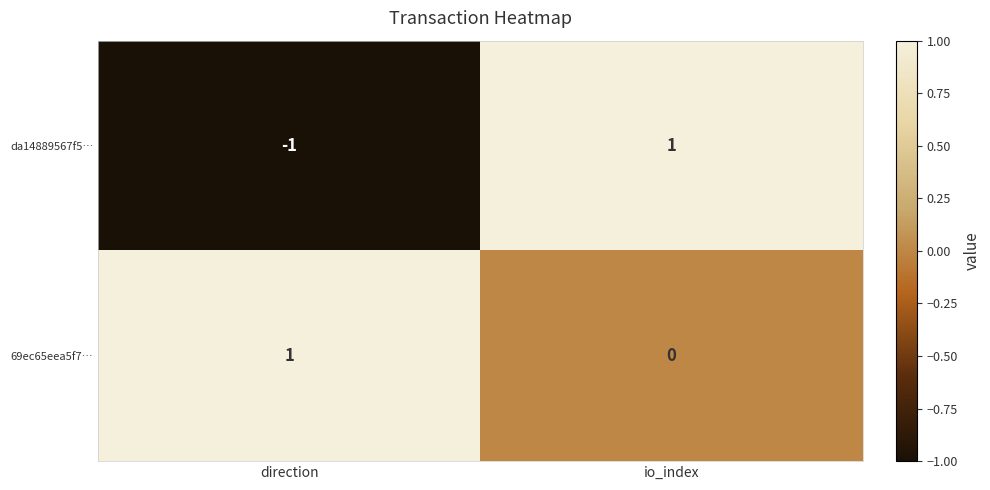

Between direction and io_index, which series saw the biggest shift?

da14889567f5…